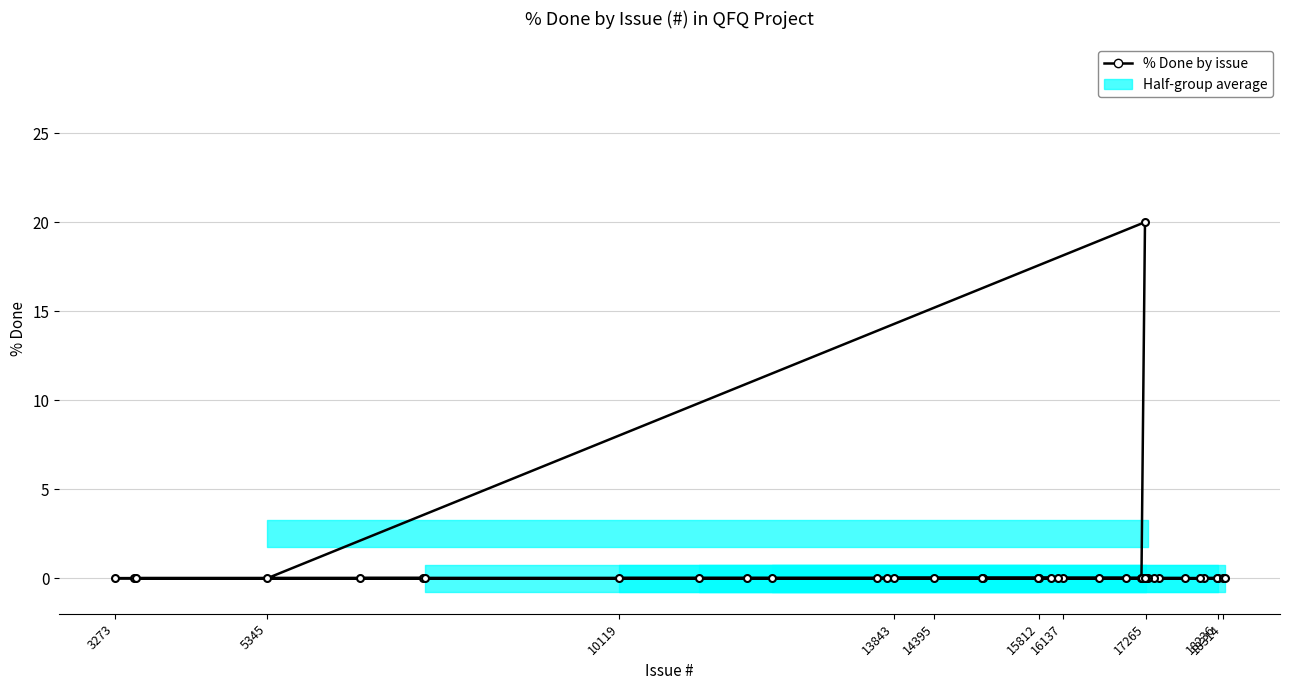

How many lines are shown in the chart?

1